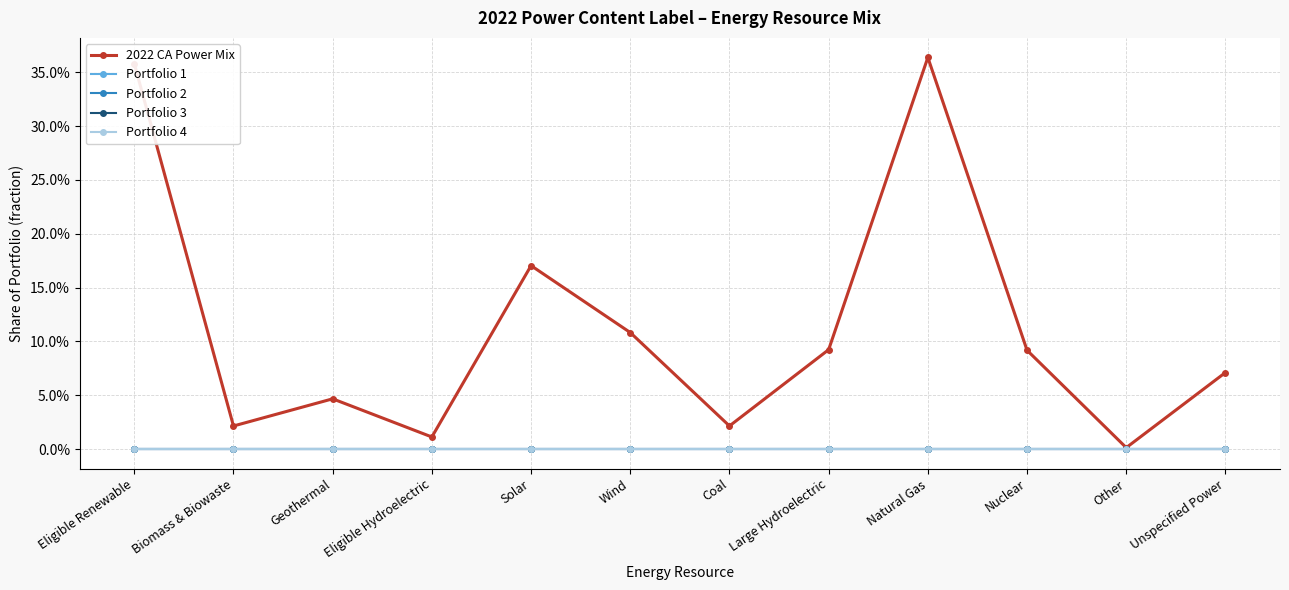

At which label is 2022 CA Power Mix closest to 0?

Other